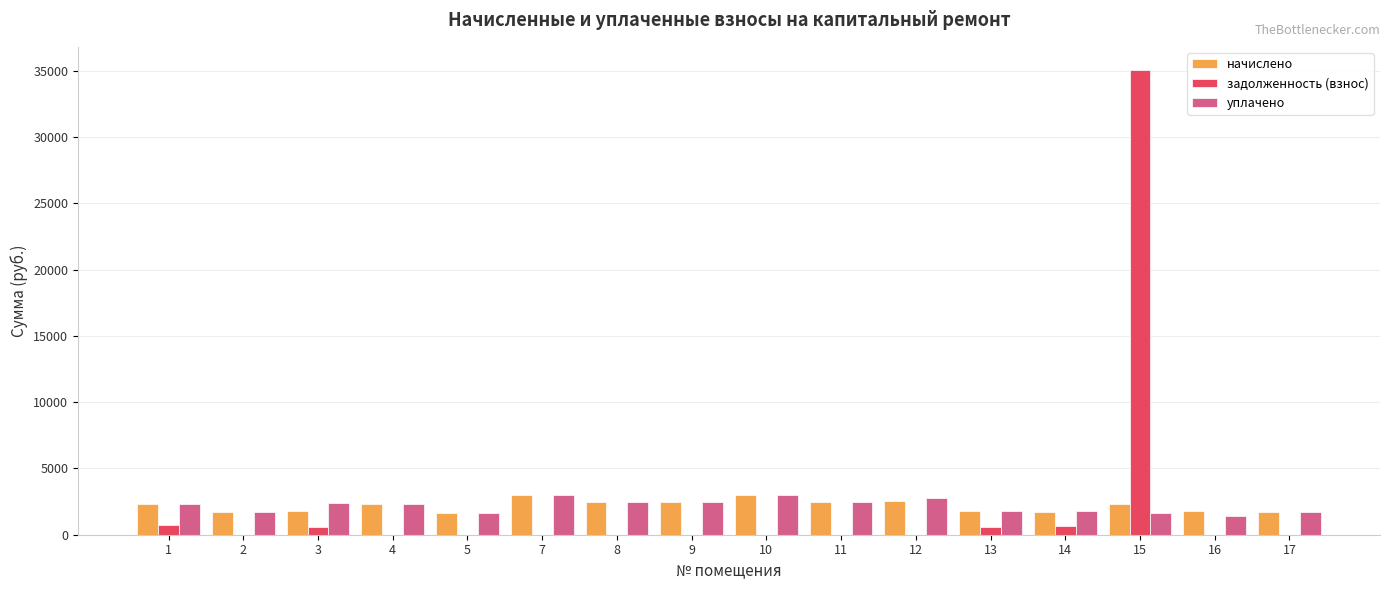

The value of задолженность (взнос) at 5 is 0.0. True or false?

True